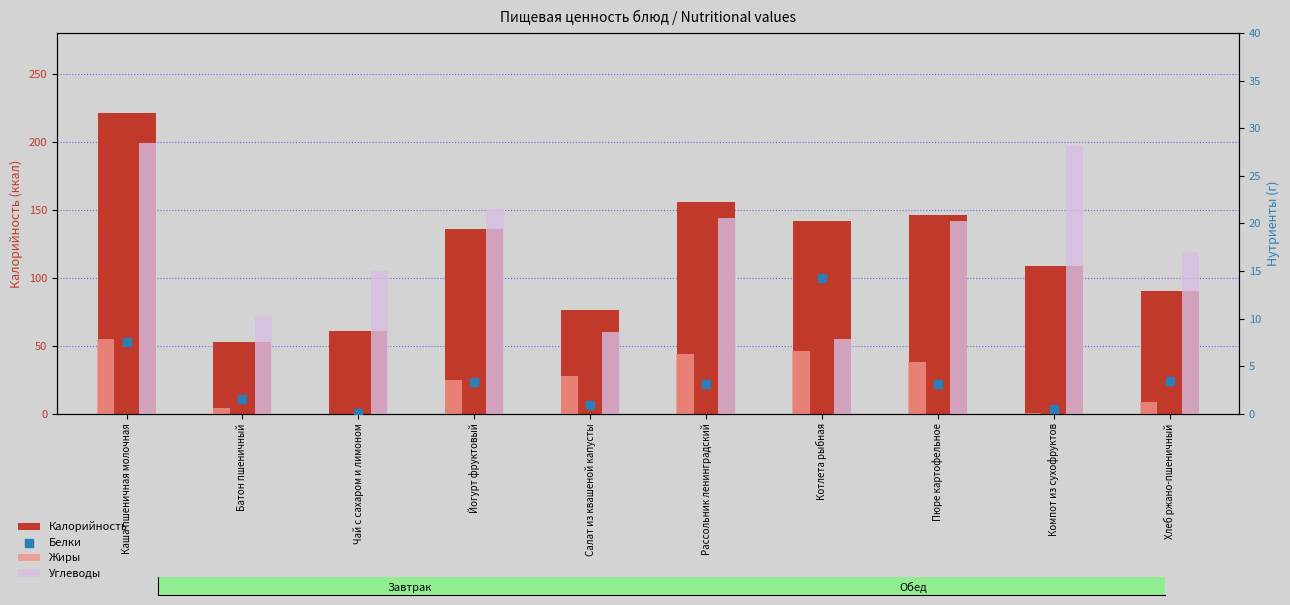

At which category is the sum across all series the highest?

Каша пшеничная молочная